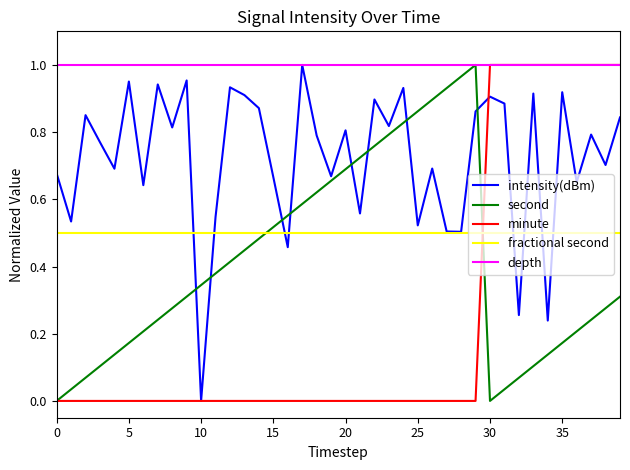

True or false: fractional second and second cross at least once.

True